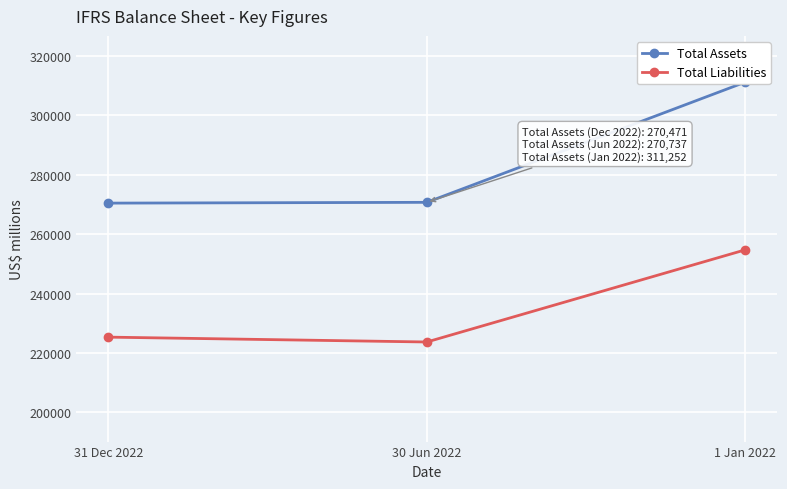

Which has a higher value, 31 Dec 2022 or 1 Jan 2022?

1 Jan 2022